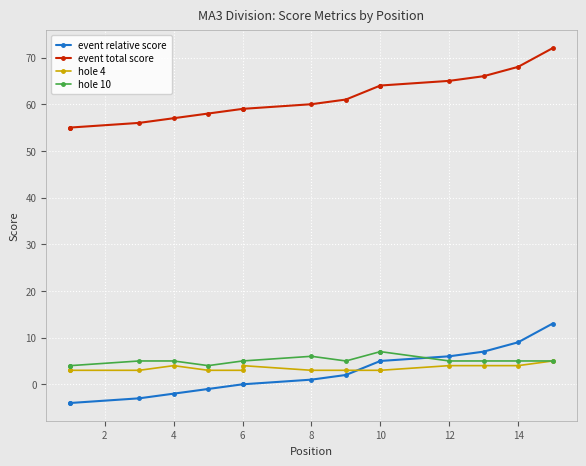

What is the difference between the maximum and minimum values in the event total score series?

17